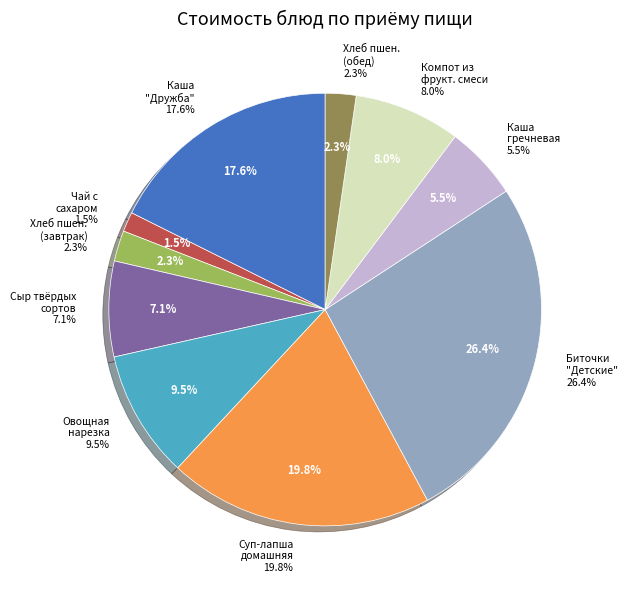

How many slices are in this pie chart?

10